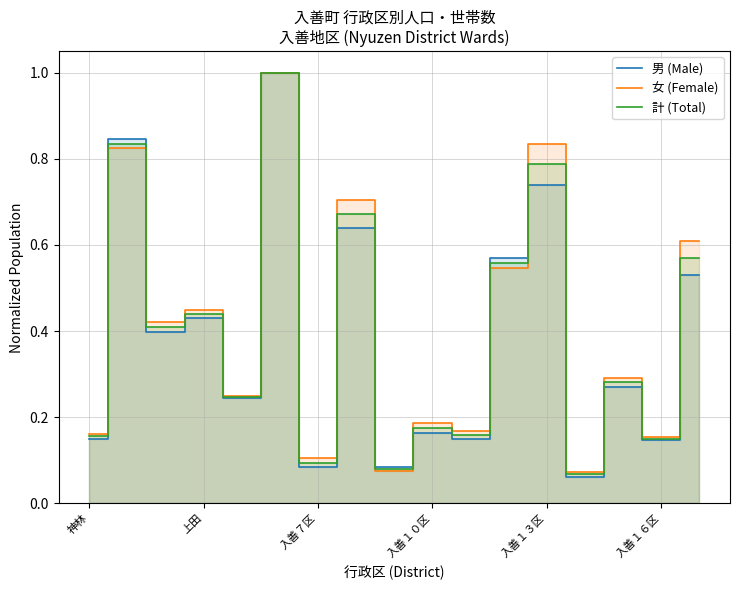

What is the sum of all 男 (Male) values?

6.5